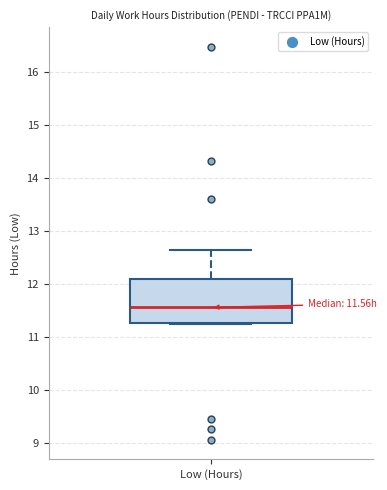

Read this box plot against the y-axis: the position of the median line, the range covered by the box, and the ends of both whiskers. The values are not printed on the chart, so give them approximately, as read against the axis.

median 11.6, box 11.3 to 12.1, whiskers 11.3 to 12.7